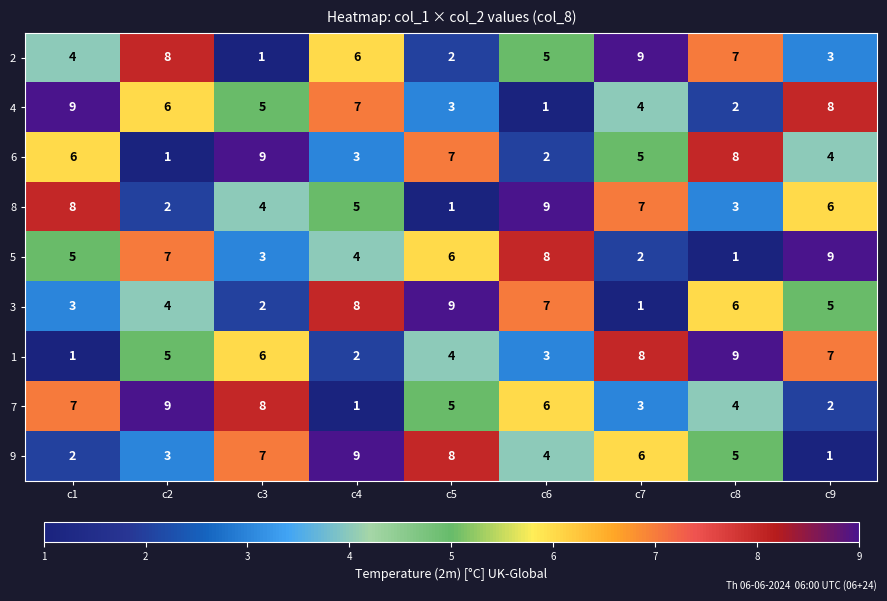

What is the difference between the highest and lowest values at c4?

8